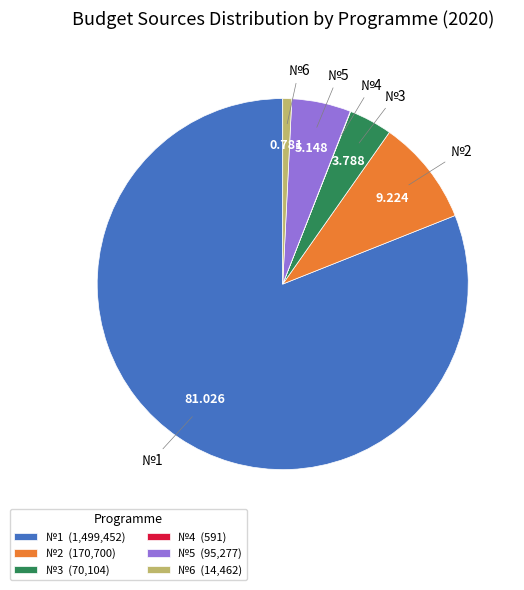

Is there any slice that represents more than half of the pie?

Yes